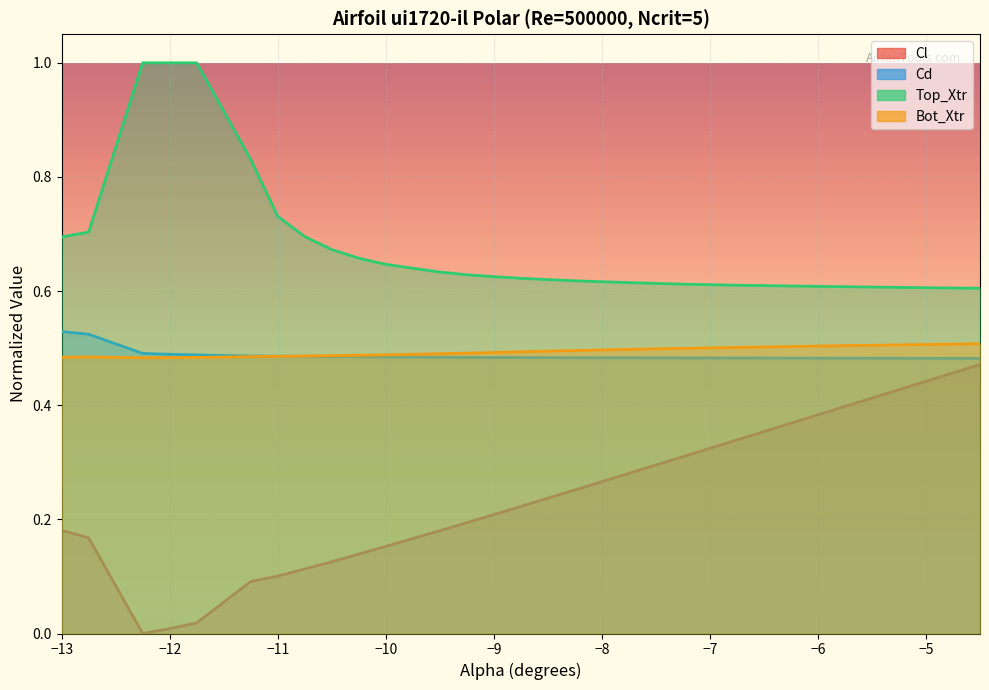

Where is Cl nearest to the value 0?

−11